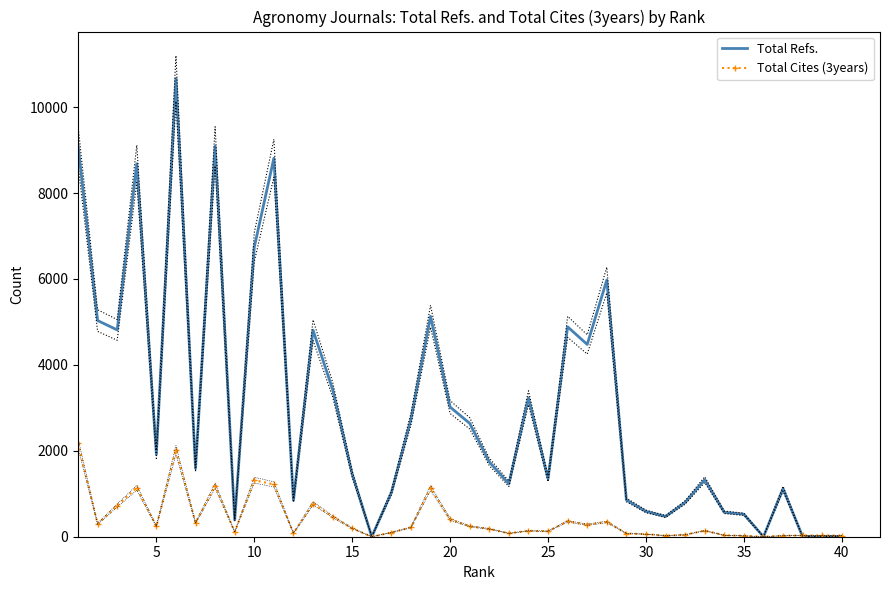

How many interior local valleys does the Total Refs. series have?

11